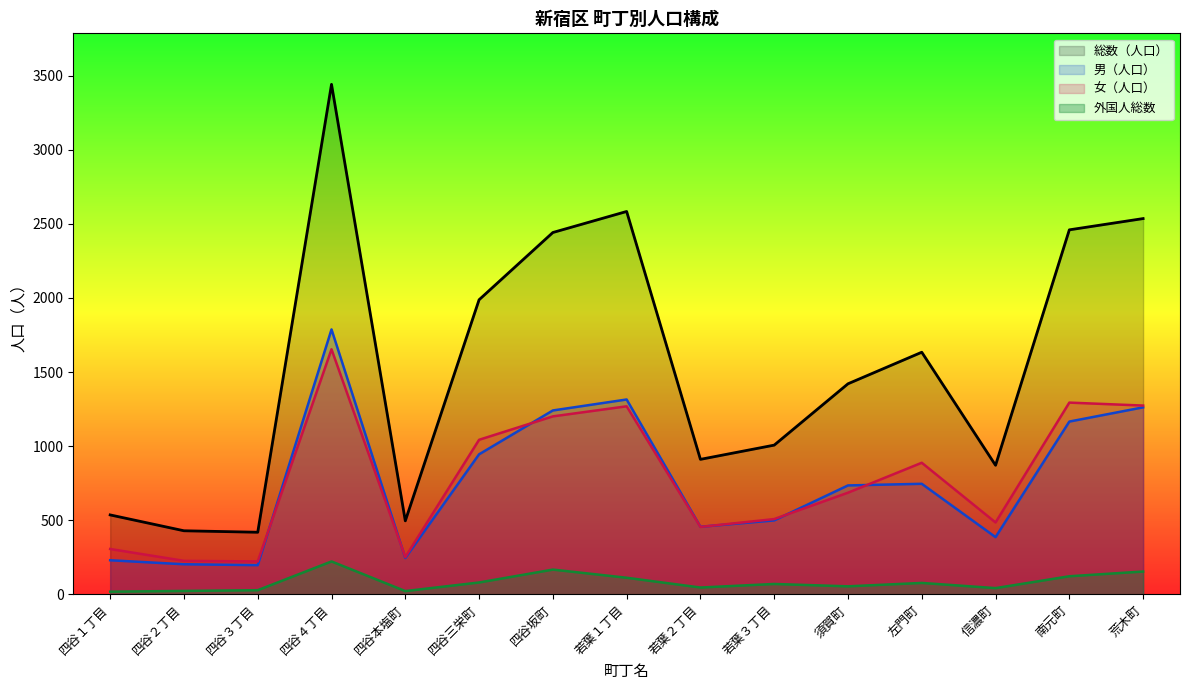

What is the average value of the 女（人口） series?

784